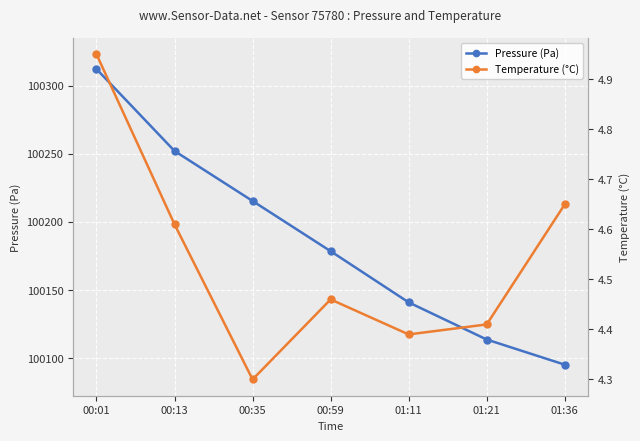

What is the difference between the second highest and minimum values in the Pressure (Pa) series?

156.7